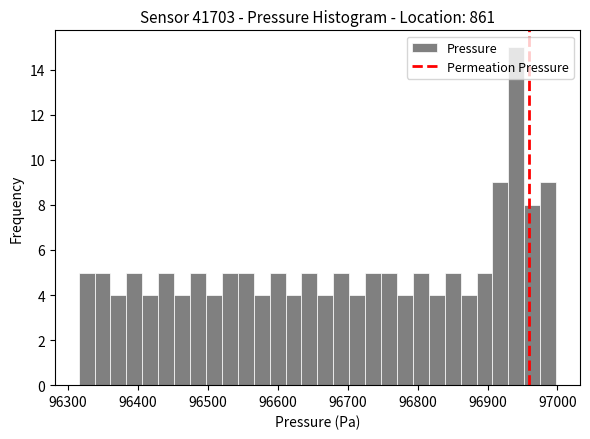

Read against the x-axis, roughly where is the centre of the tallest bar?

96940